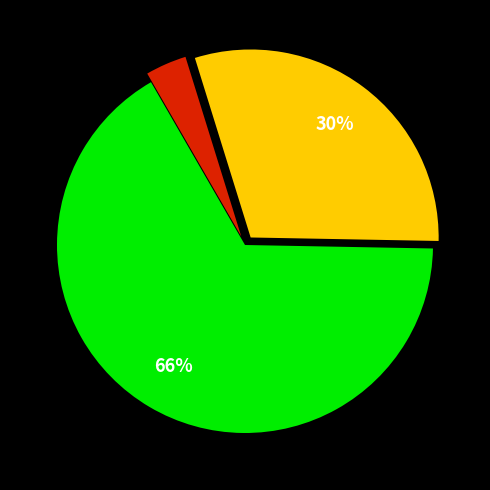

Is there a majority slice in this chart?

Yes